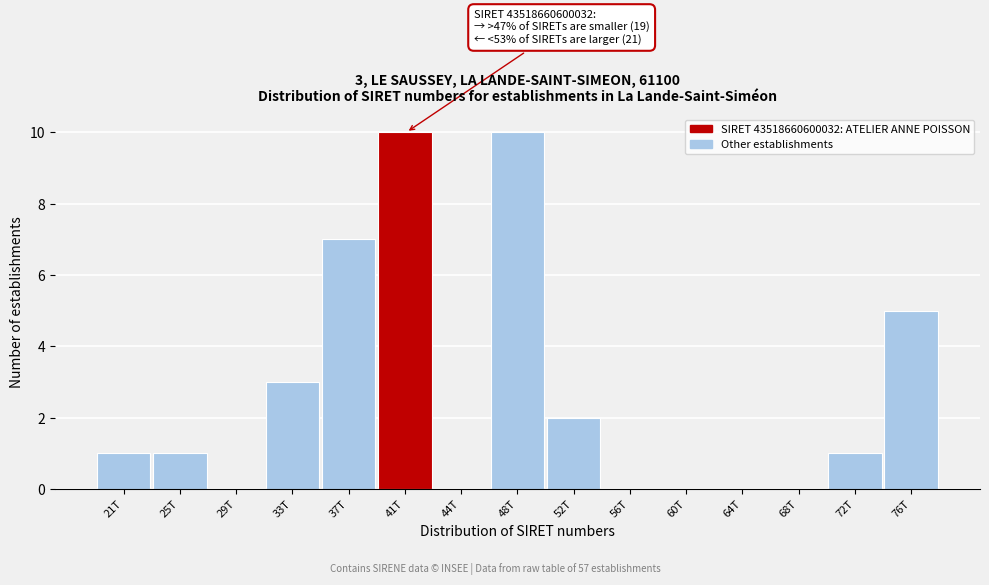

Reading left to right, what are all the values shown in this chart?

21T=1	25T=1	29T=0	33T=3	37T=7	41T=10	44T=0	48T=10	52T=2	56T=0	60T=0	64T=0	68T=0	72T=1	76T=5